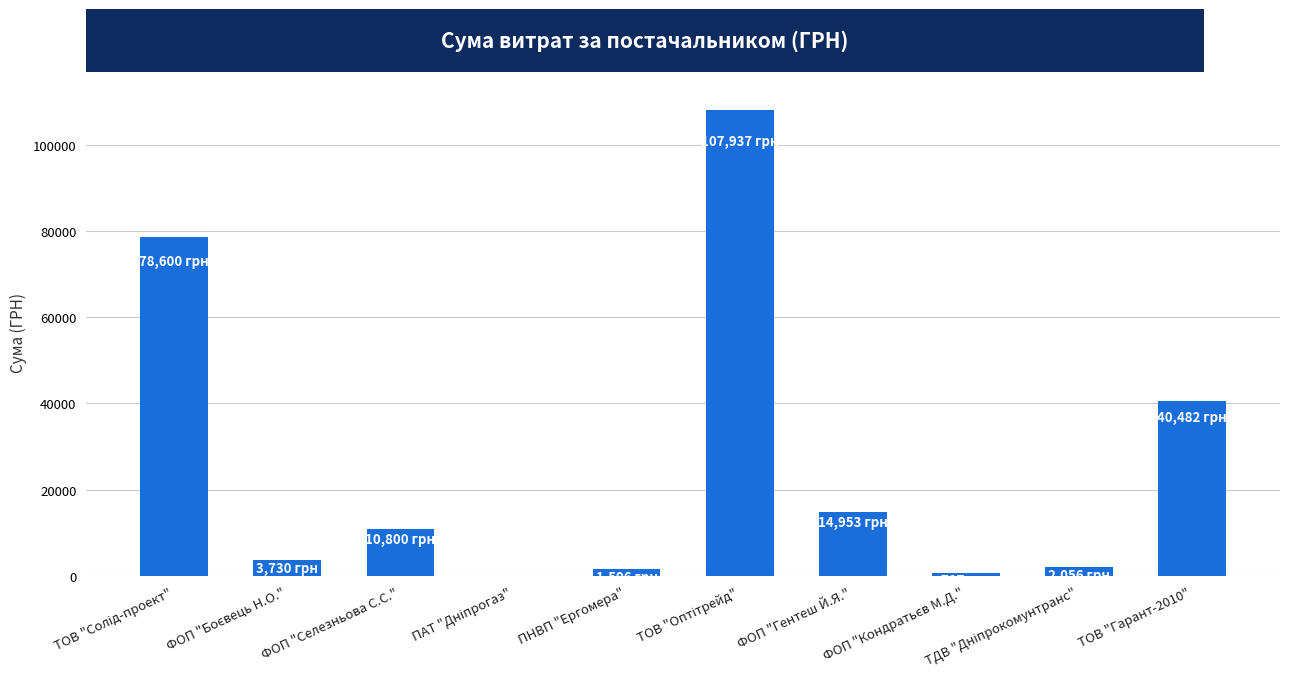

What is the maximum value shown in the chart?

107937.0